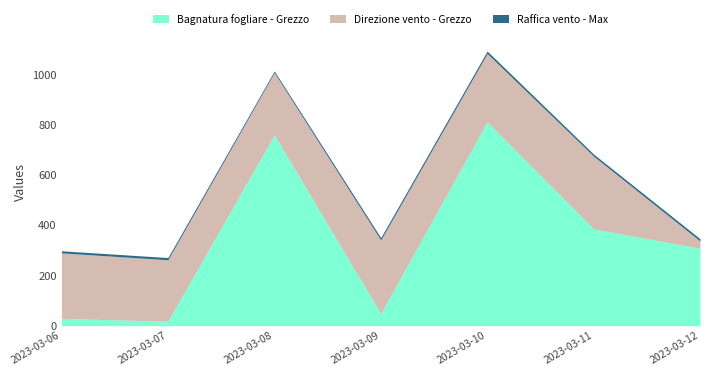

How many times do Bagnatura fogliare - Grezzo and Direzione vento - Grezzo cross each other?

3